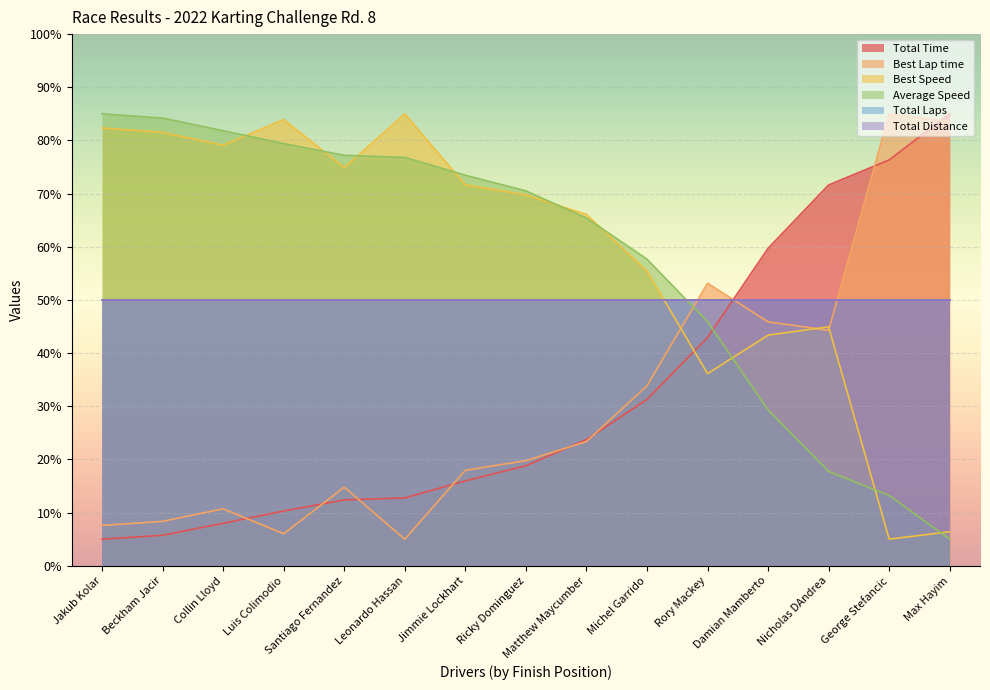

The Best Speed series shows 6.4 at Max Hayim. True or false?

True